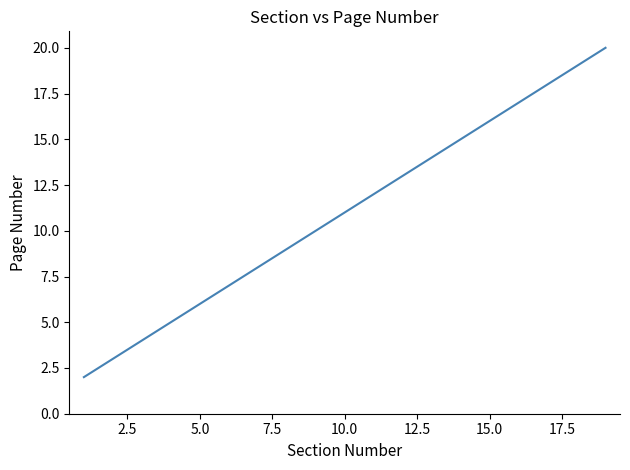

What is the maximum value shown in the chart?

20